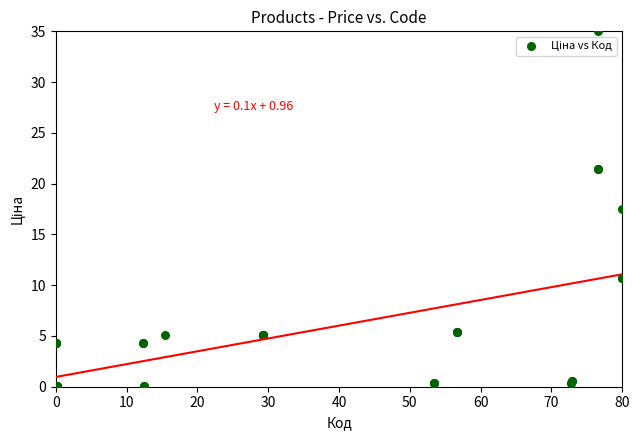

What Y value in the scatter plot is closest to 17?

17.5